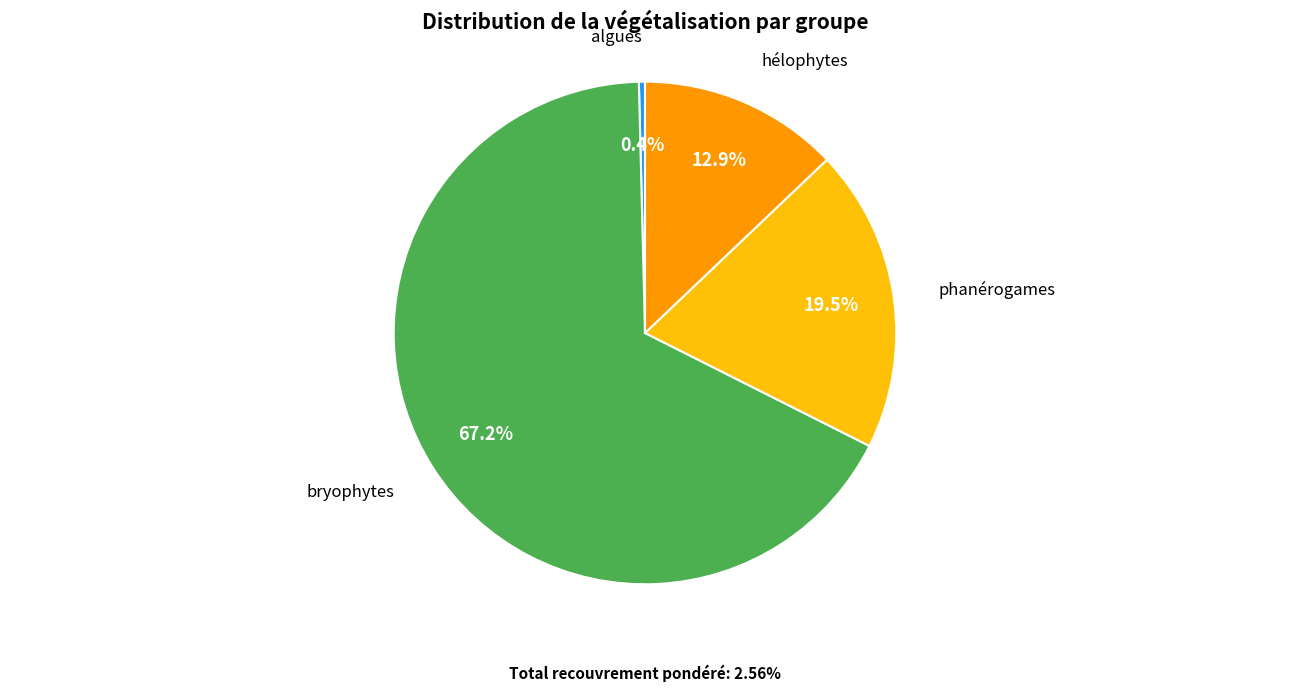

What is the majority slice?

bryophytes